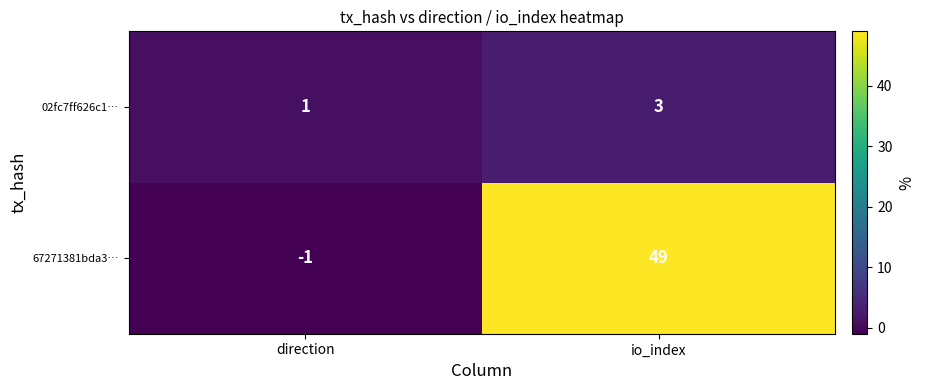

Which series has the widest spread of values?

67271381bda3…